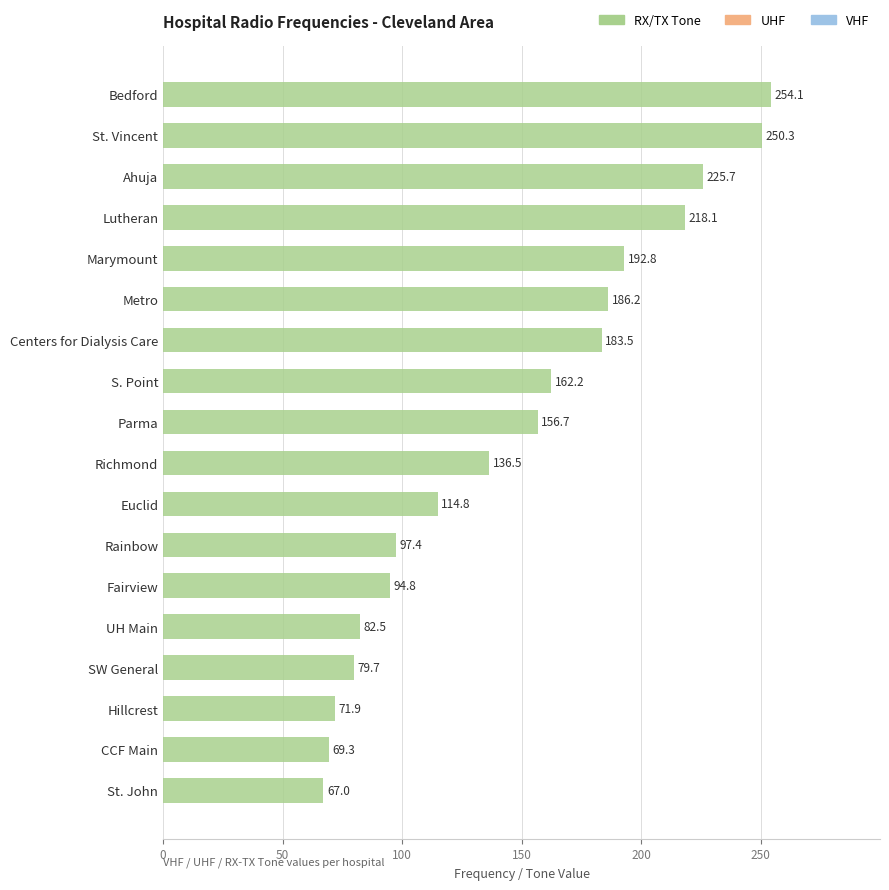

True or false: the data shows 155.8 at Rainbow.

False